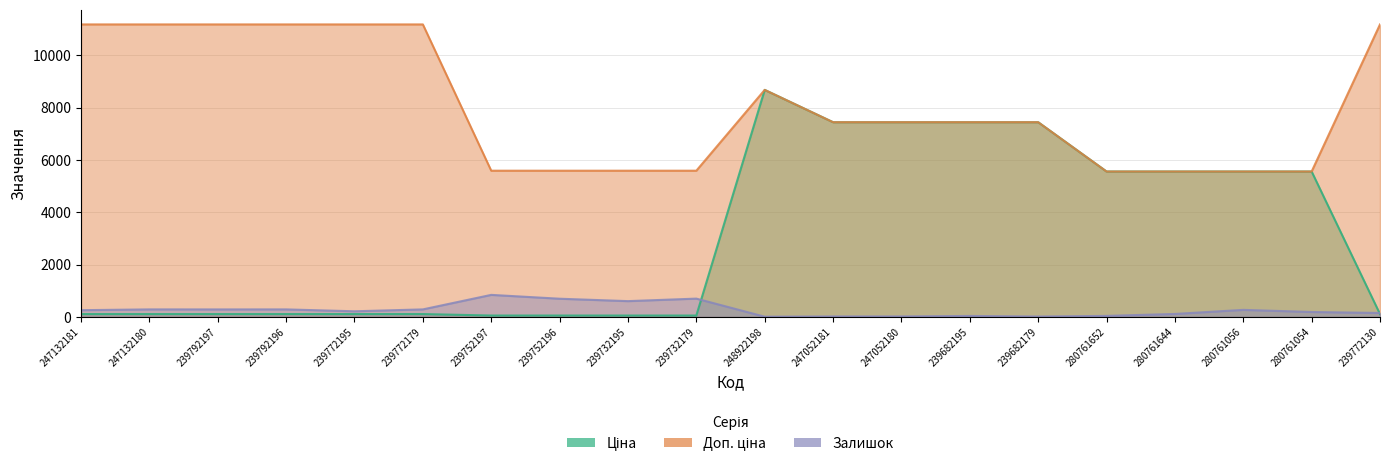

Which series has the largest total across all categories?

Доп. ціна